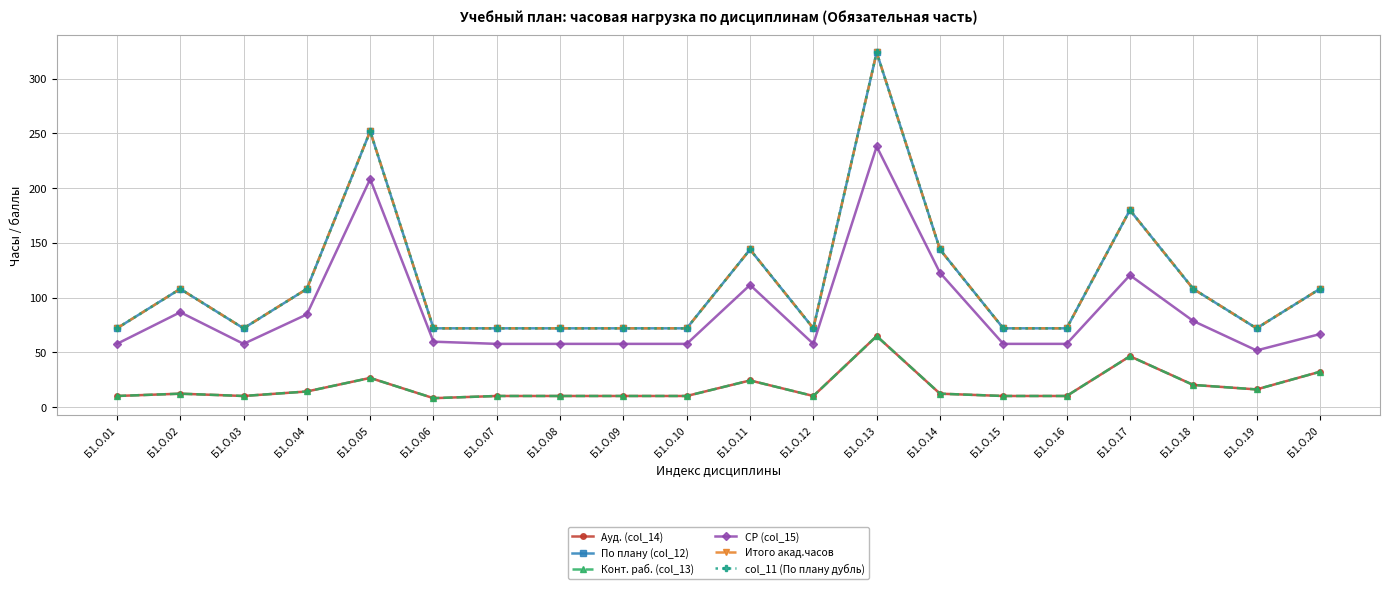

Which series has the largest range (max minus min)?

По плану (col_12)